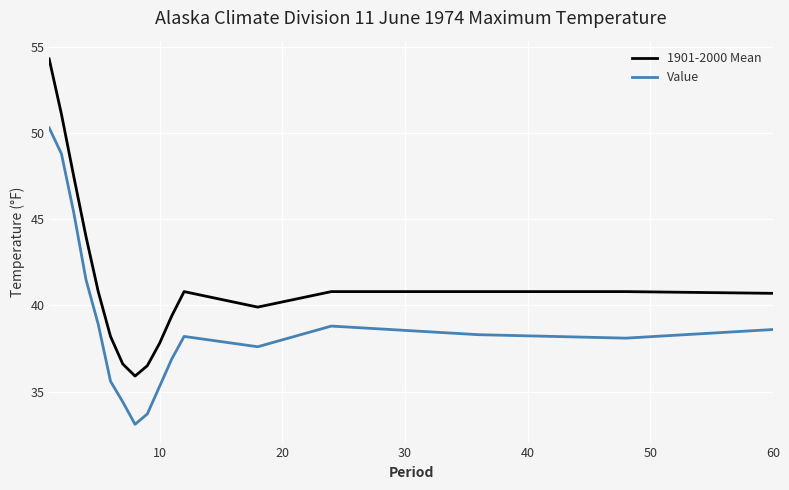

List the series in order of their overall mean, highest first.

1901-2000 Mean, Value